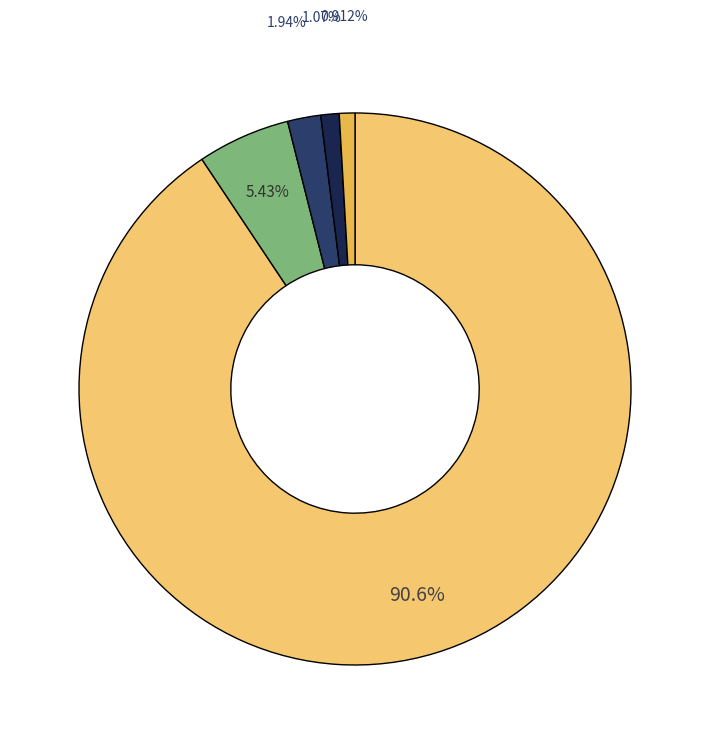

Count the number of slices in the pie.

5